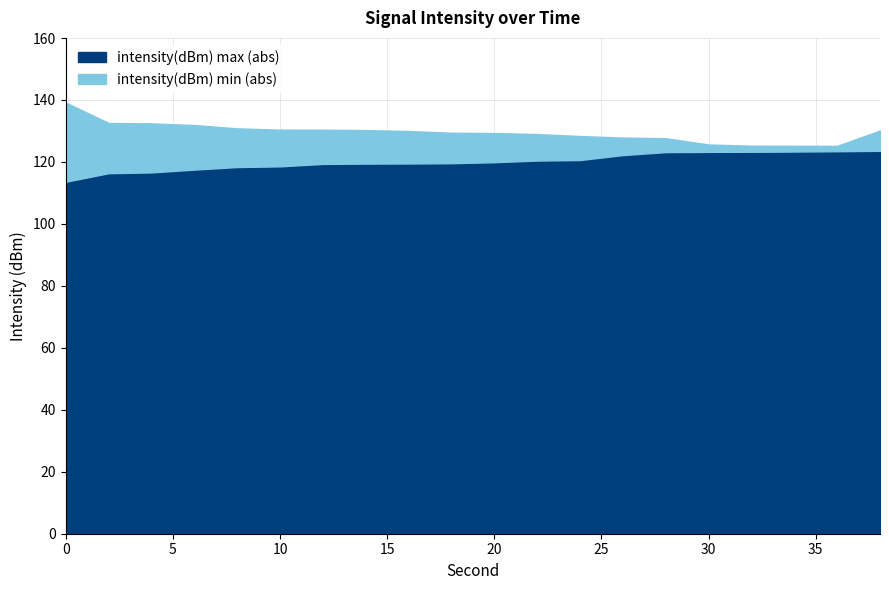

What is the difference between the maximum and minimum values in the intensity(dBm) max (abs) series?

10.0